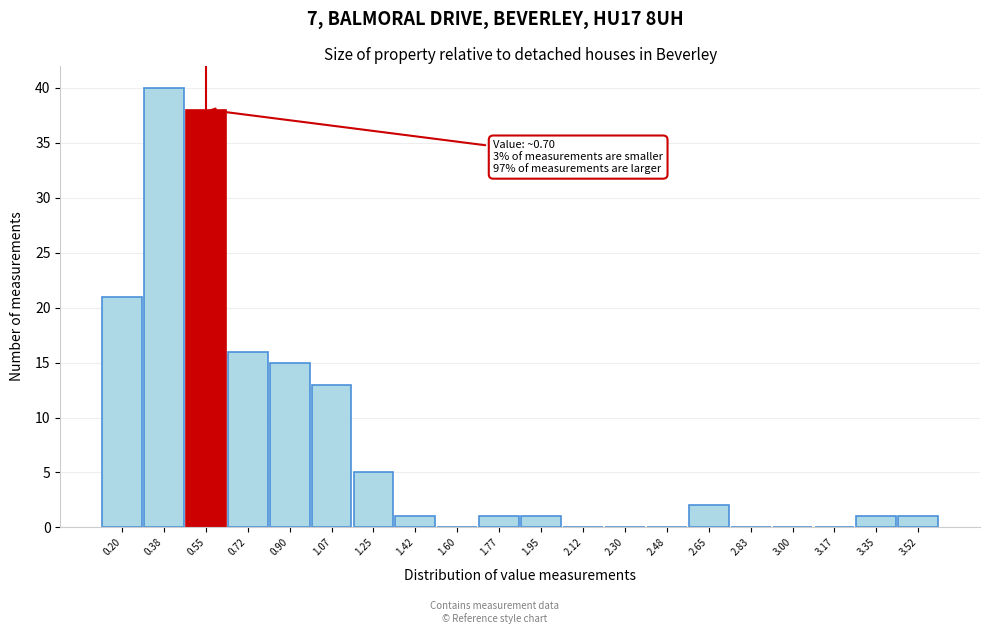

Reading right to left, list all the values displayed in this chart.

3.52=1	3.35=1	3.17=0	3.00=0	2.83=0	2.65=2	2.48=0	2.30=0	2.12=0	1.95=1	1.77=1	1.60=0	1.42=1	1.25=5	1.07=13	0.90=15	0.72=16	0.55=38	0.38=40	0.20=21